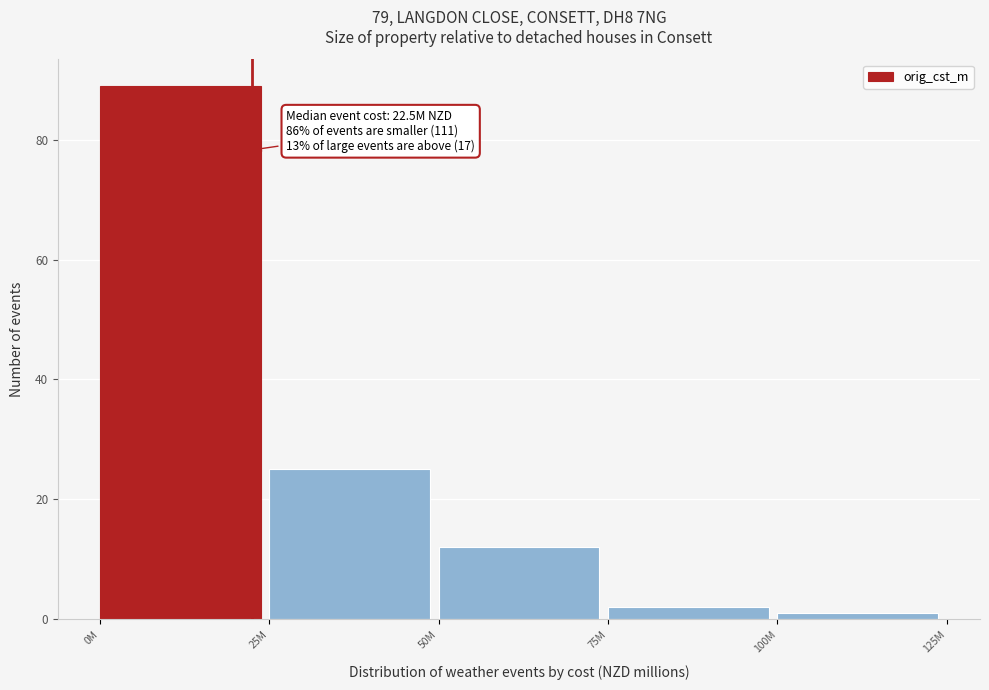

Reading left to right, transcribe all the data shown in this chart.

89	25	12	2	1